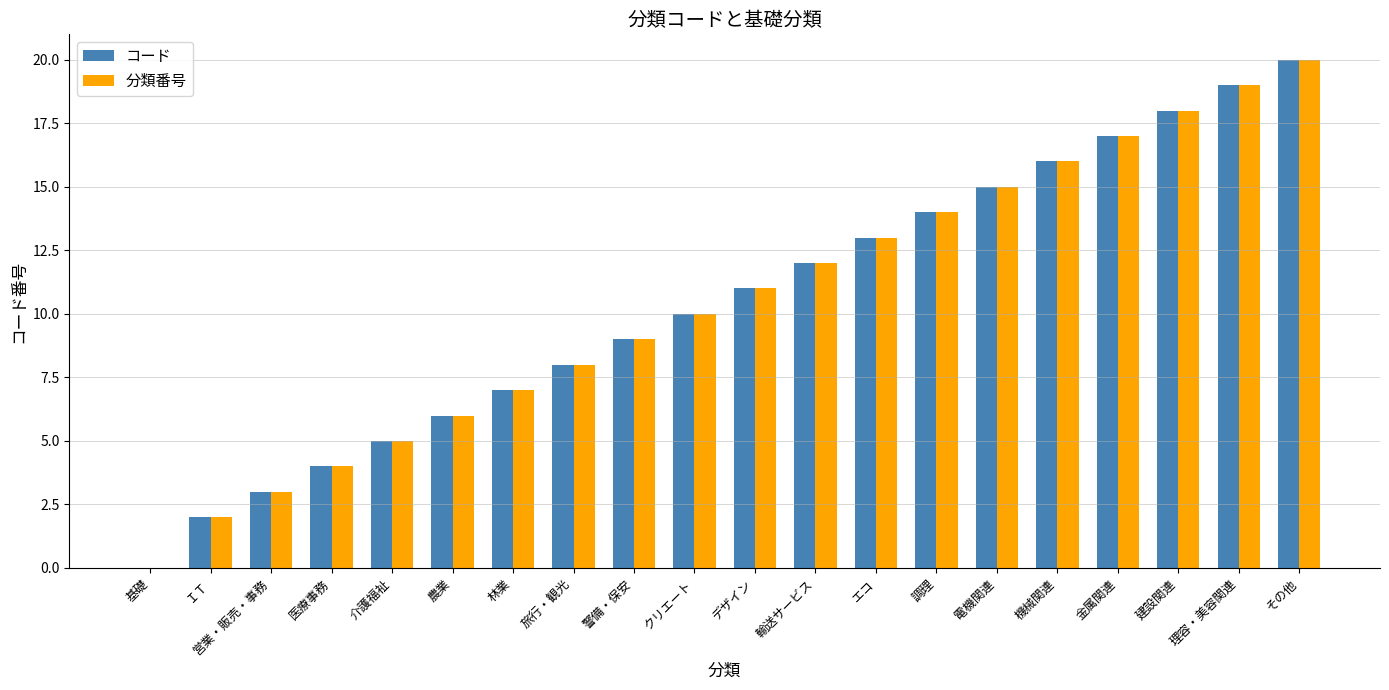

Reading left to right, what are all the values shown in this chart?

コード: 基礎=0	ＩＴ=2	営業・販売・事務=3	医療事務=4	介護福祉=5	農業=6	林業=7	旅行・観光=8	警備・保安=9	クリエート=10	デザイン=11	輸送サービス=12	エコ=13	調理=14	電機関連=15	機械関連=16	金属関連=17	建設関連=18	理容・美容関連=19	その他=20
分類番号: 基礎=0	ＩＴ=2	営業・販売・事務=3	医療事務=4	介護福祉=5	農業=6	林業=7	旅行・観光=8	警備・保安=9	クリエート=10	デザイン=11	輸送サービス=12	エコ=13	調理=14	電機関連=15	機械関連=16	金属関連=17	建設関連=18	理容・美容関連=19	その他=20